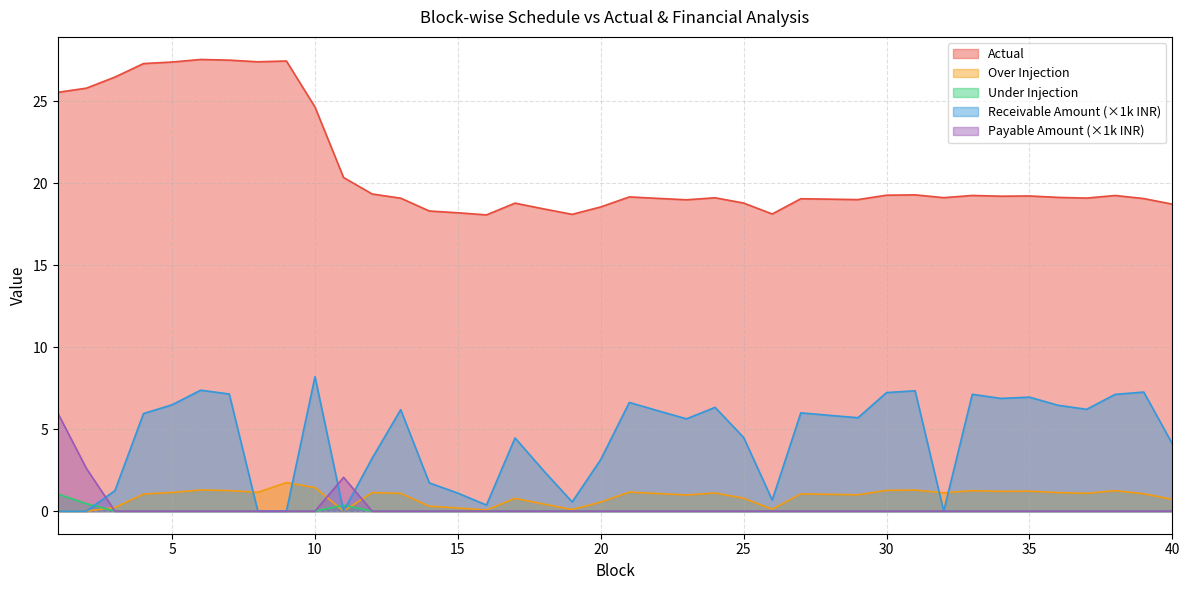

At 7, list the series in order from largest to smallest.

Actual, Receivable Amount in INR, Over Injection, Under Injection, Payable Amount in INR